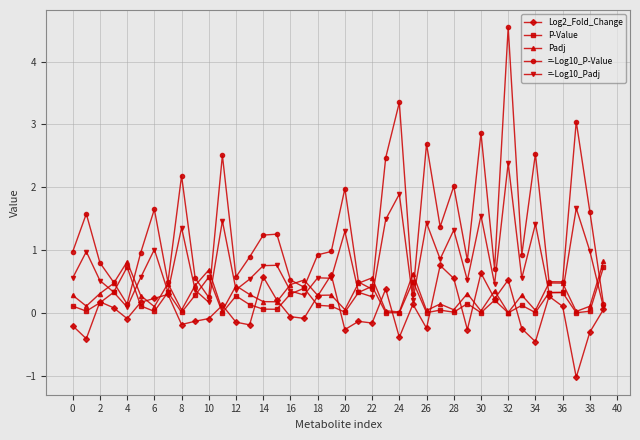

Which series has the widest spread of values?

=-Log10_P-Value